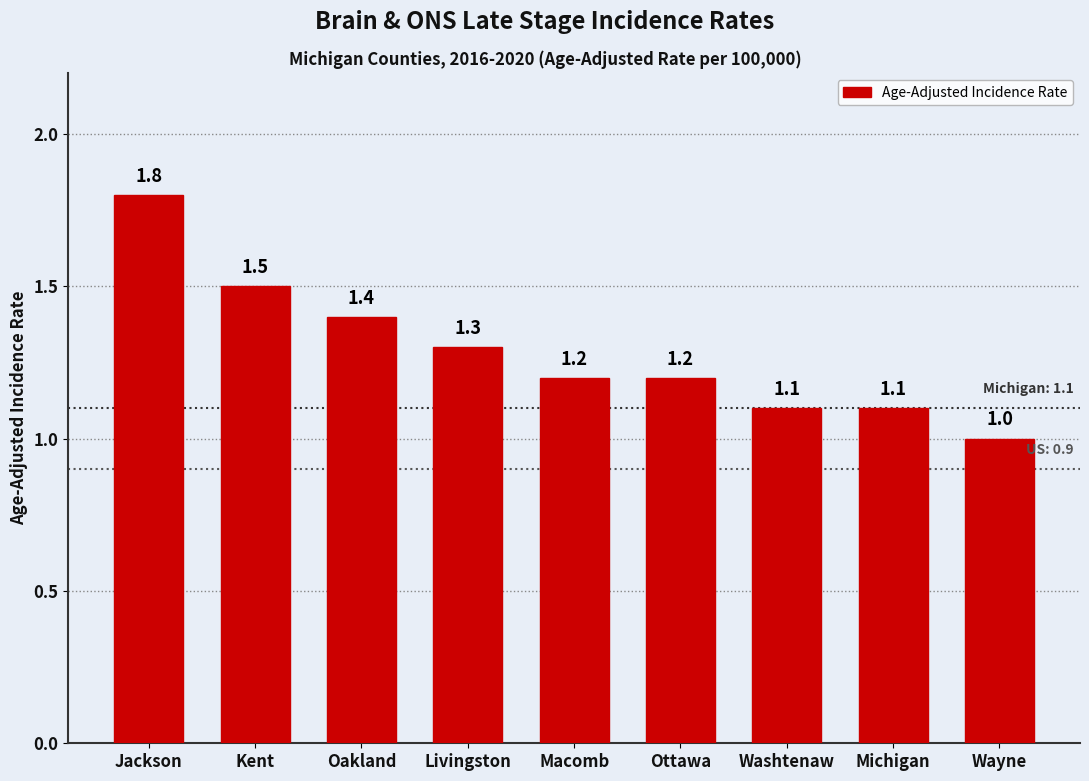

At which category does the chart reach its minimum across all series?

Wayne